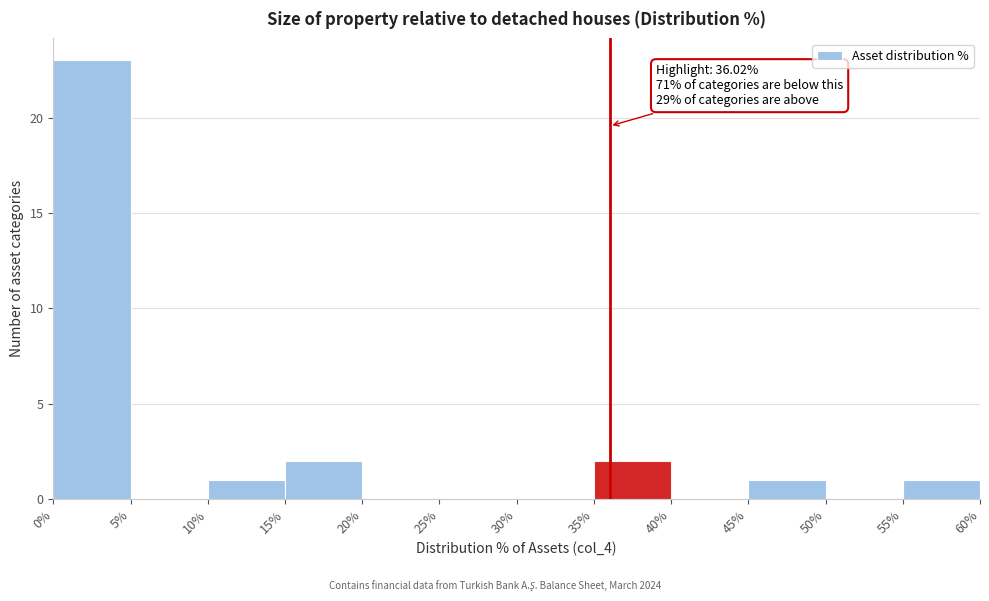

Over which range of the x-axis is the bar tallest?

0% to 5%